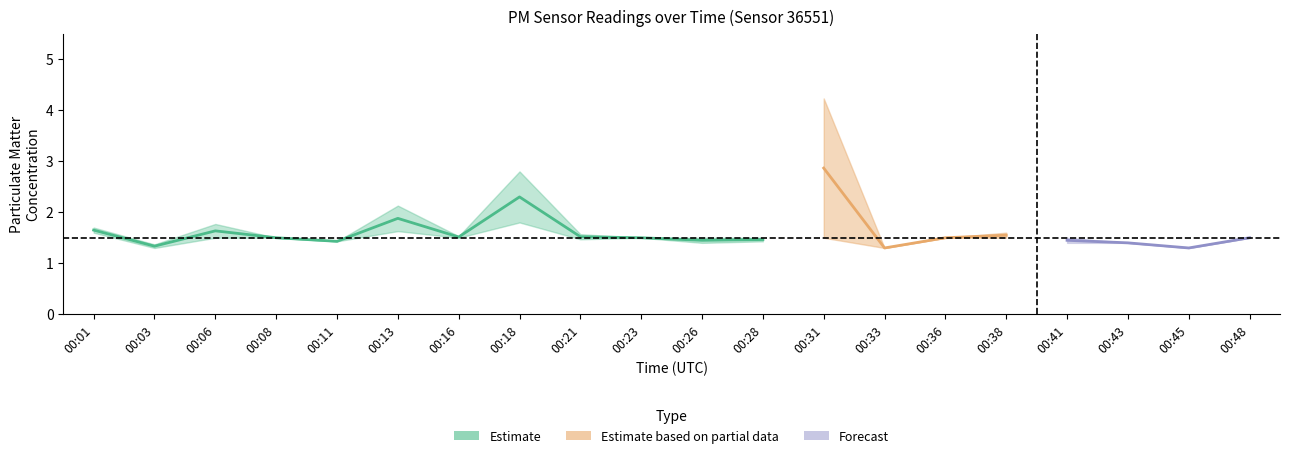

Where is P1 nearest to the value 2?

00:13